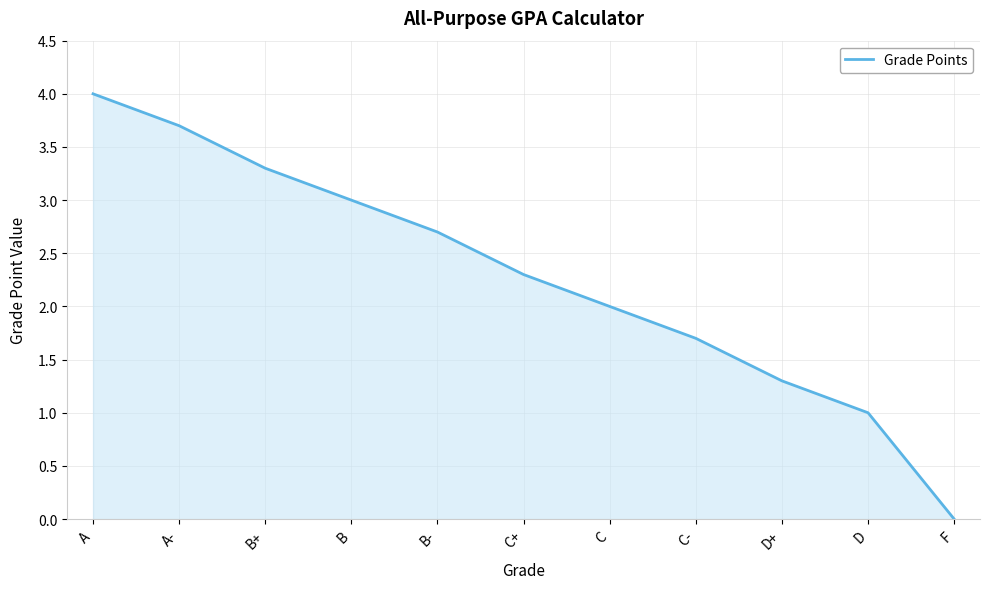

True or false: the data has more than 2 interior local peaks.

False